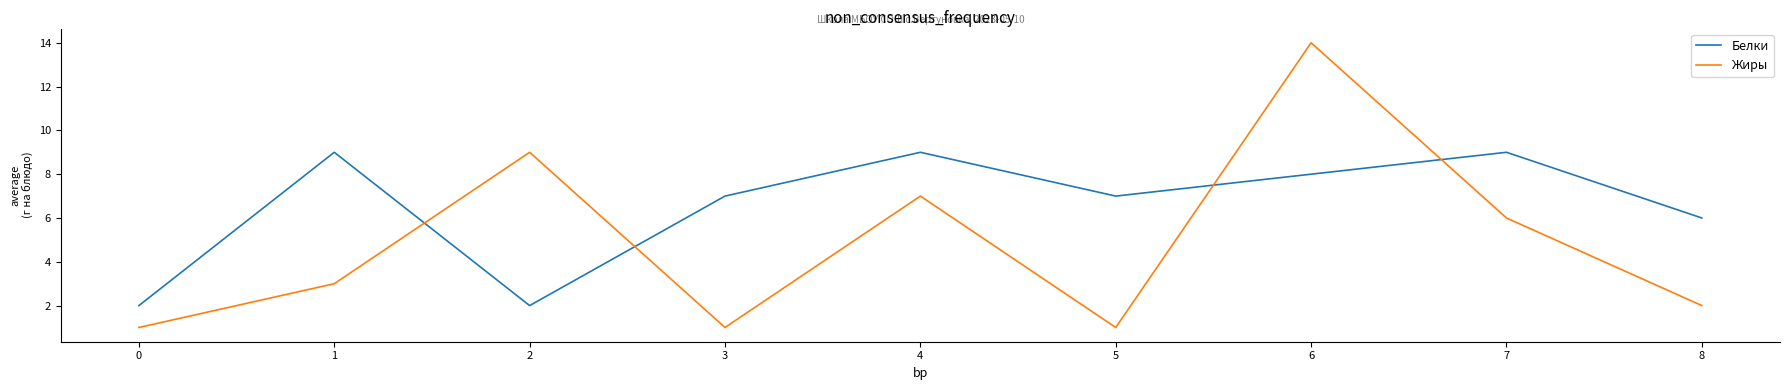

How many interior local valleys does the Жиры series have?

2